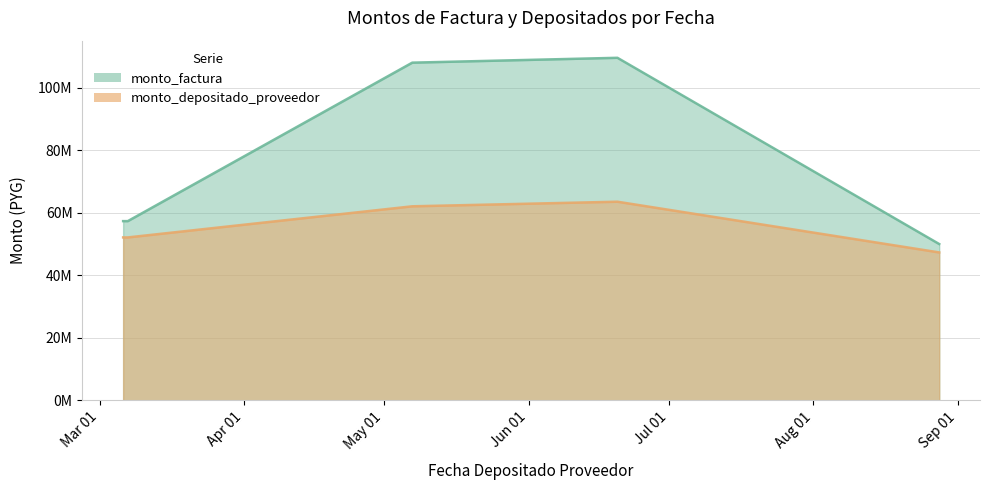

Is it true that monto_factura equals 25150446 at 2014-08-28?

False